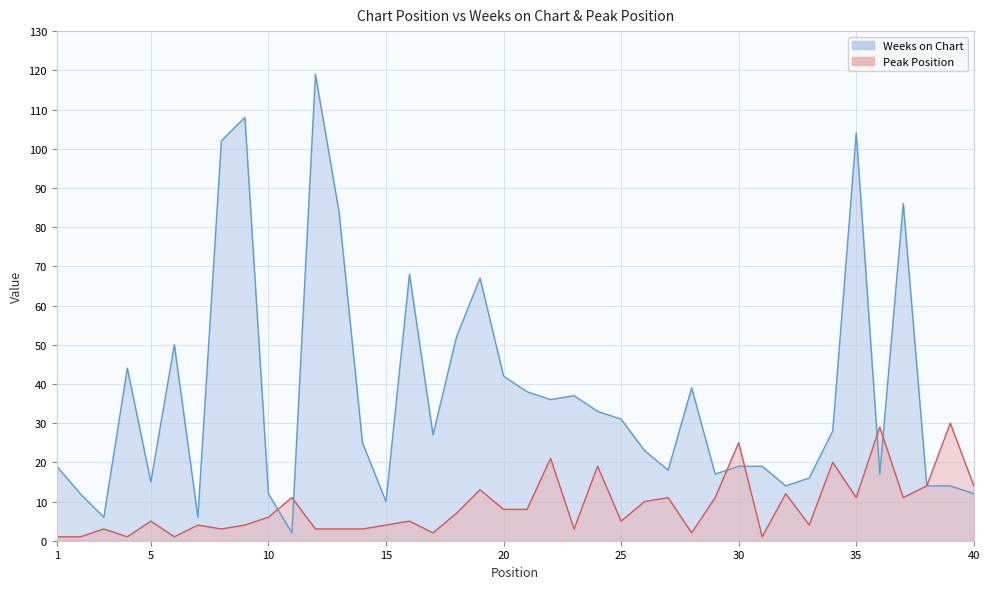

What is the smallest value displayed?

1